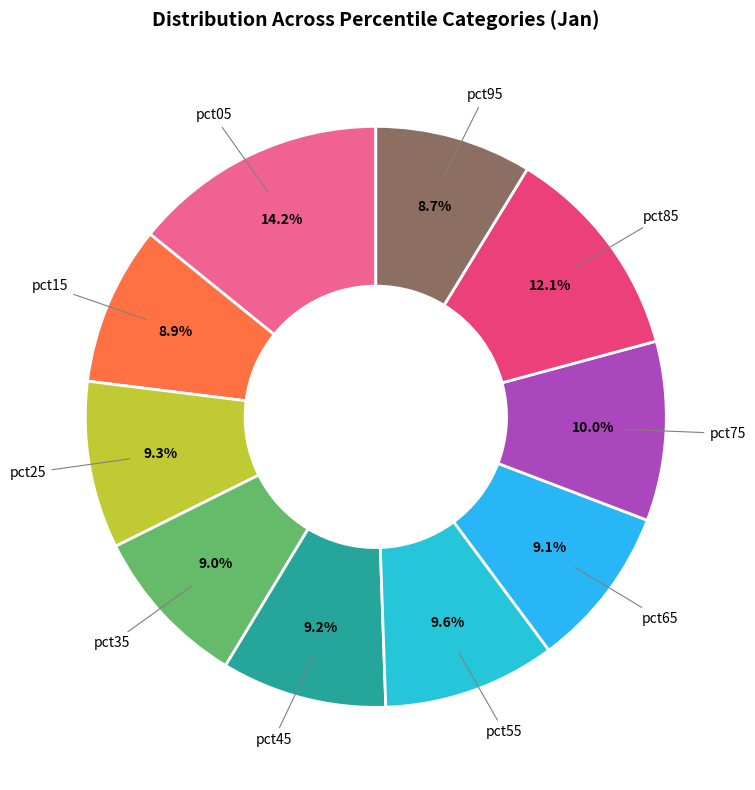

What is the largest slice in the pie chart?

pct05